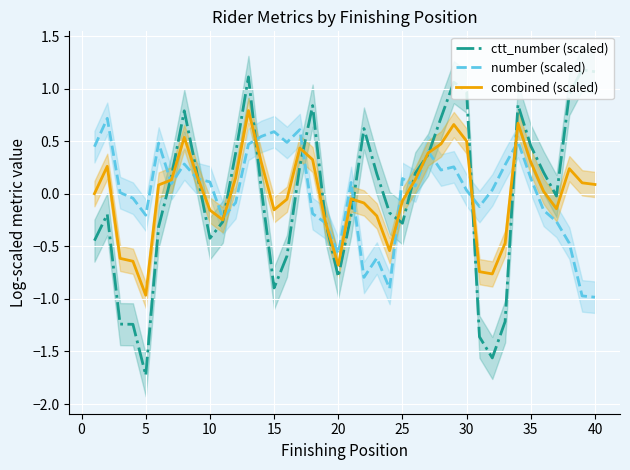

At which label does combined (scaled) reach its minimum?

5